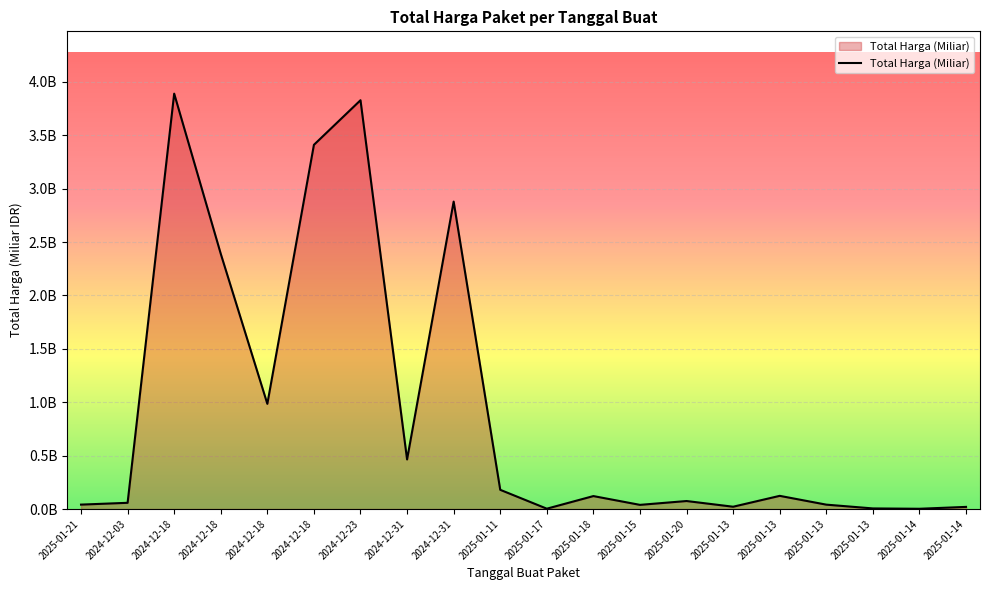

Where is the first local maximum?

2024-12-18